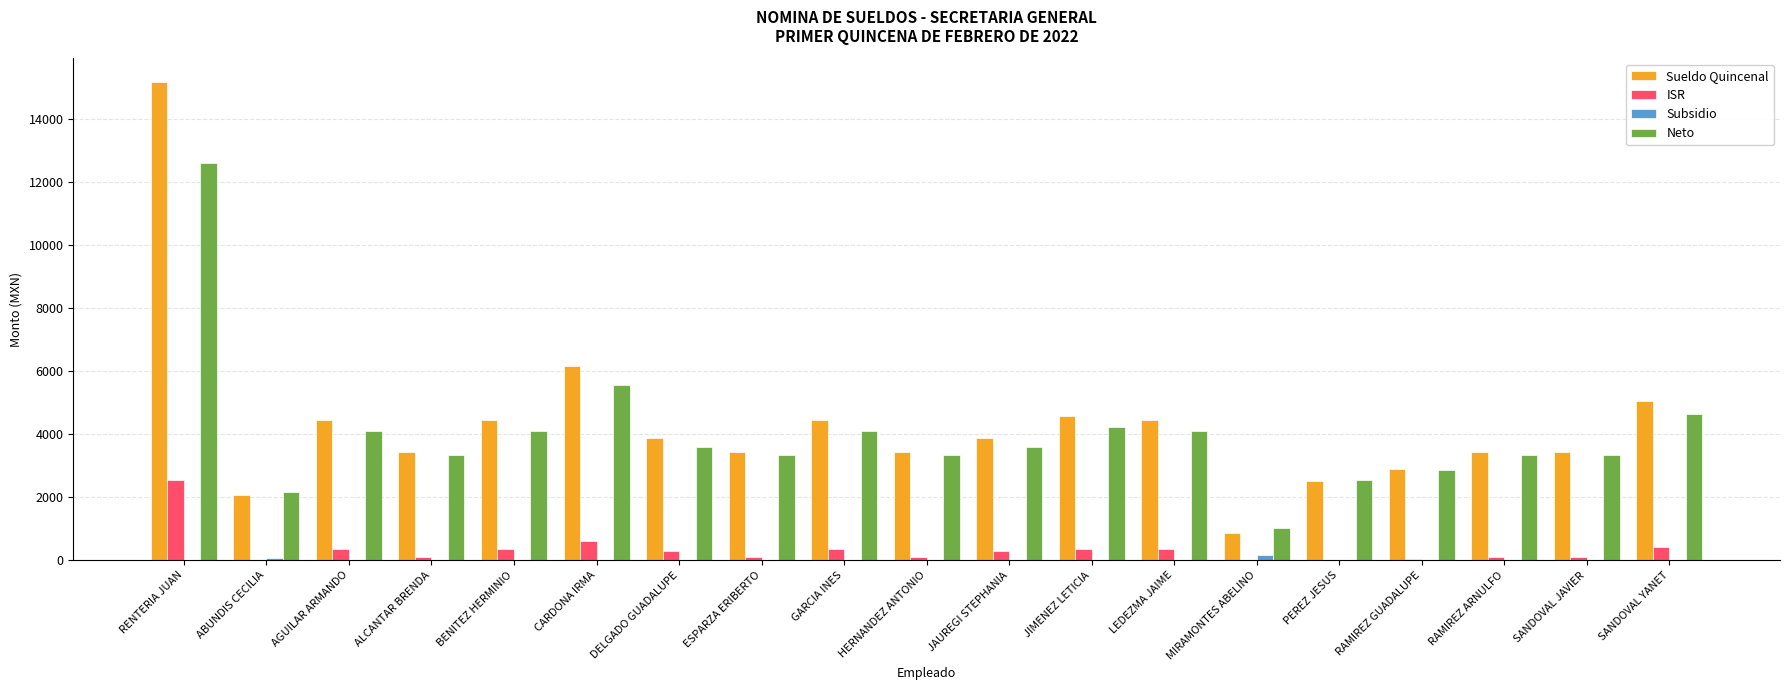

What is the total value across all series at BENITEZ HERMINIO?

8895.6